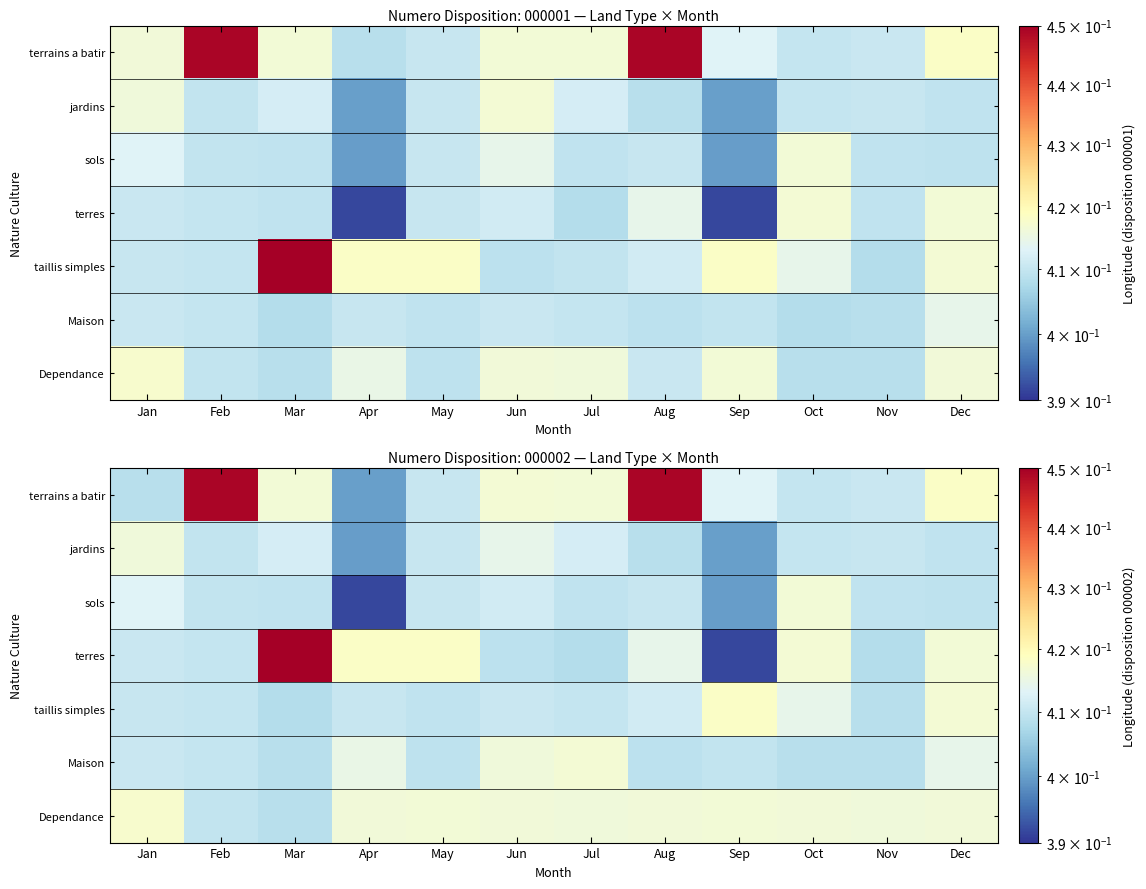

How many jardins values are between 0 and 1?

12